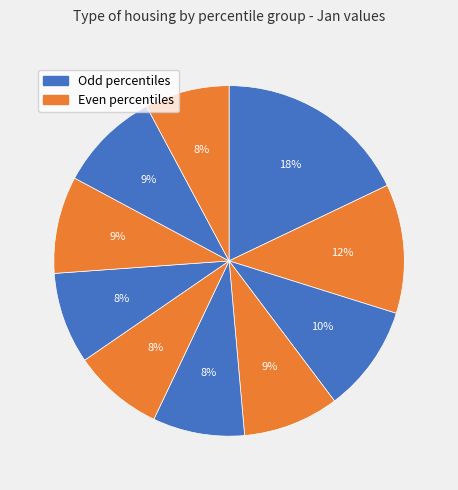

Which slice is the smallest?

pct95